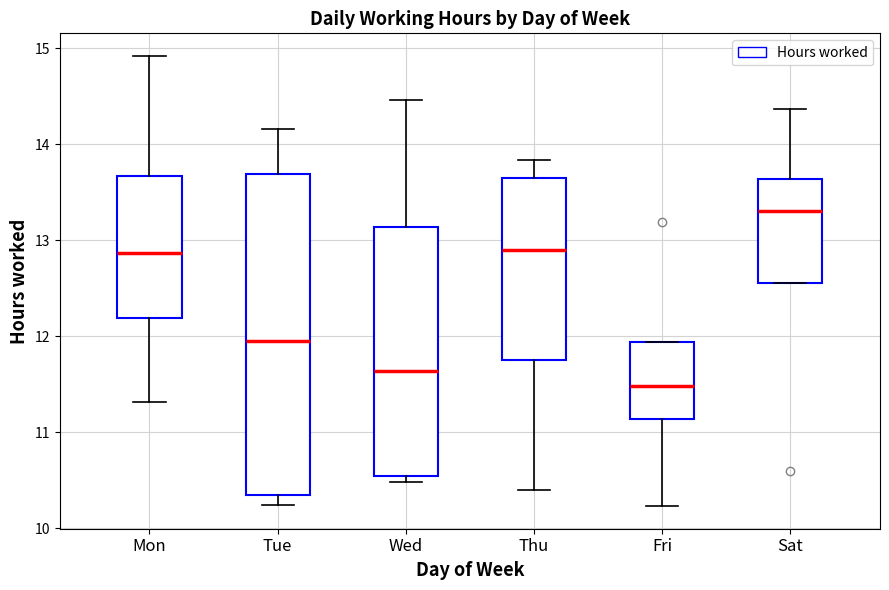

Reading left to right, read every box against the y-axis: the position of its median line, the range the box covers, and the ends of its whiskers. The values are not printed on the chart, so give them approximately, as read against the axis.

Mon: median 12.9, box 12.2 to 13.7, whiskers 11.3 to 14.9
Tue: median 12.0, box 10.3 to 13.7, whiskers 10.2 to 14.2
Wed: median 11.6, box 10.5 to 13.1, whiskers 10.5 (just below the box's lower edge) to 14.5
Thu: median 12.9, box 11.8 to 13.7, whiskers 10.4 to 13.8
Fri: median 11.5, box 11.1 to 11.9, whiskers 10.2 to 11.9
Sat: median 13.3, box 12.6 to 13.6, whiskers 12.6 to 14.4